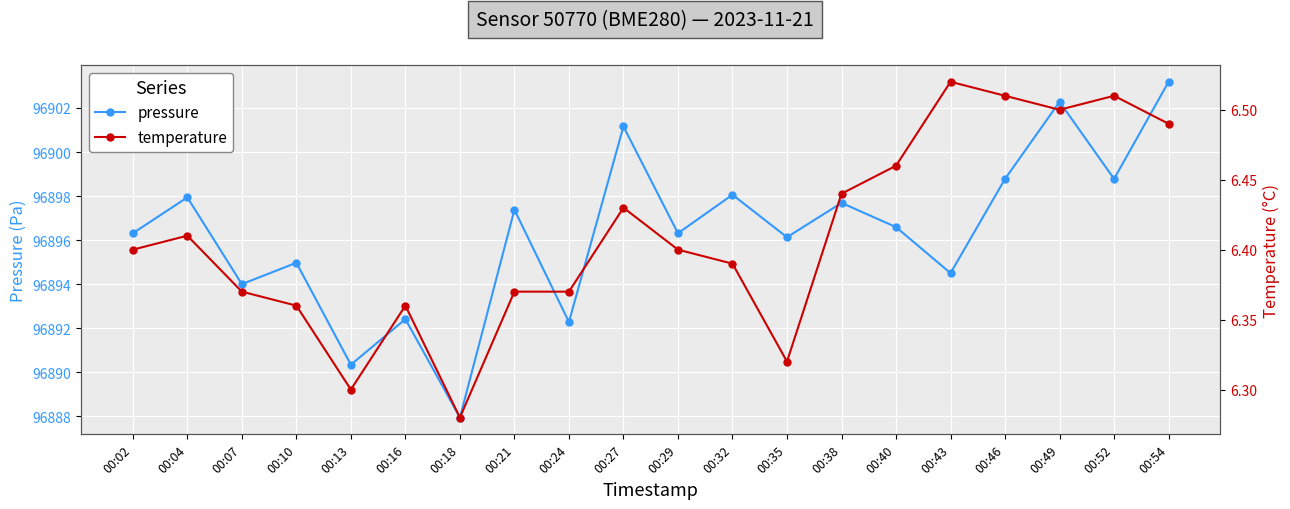

What is the minimum value shown in the chart?

6.3